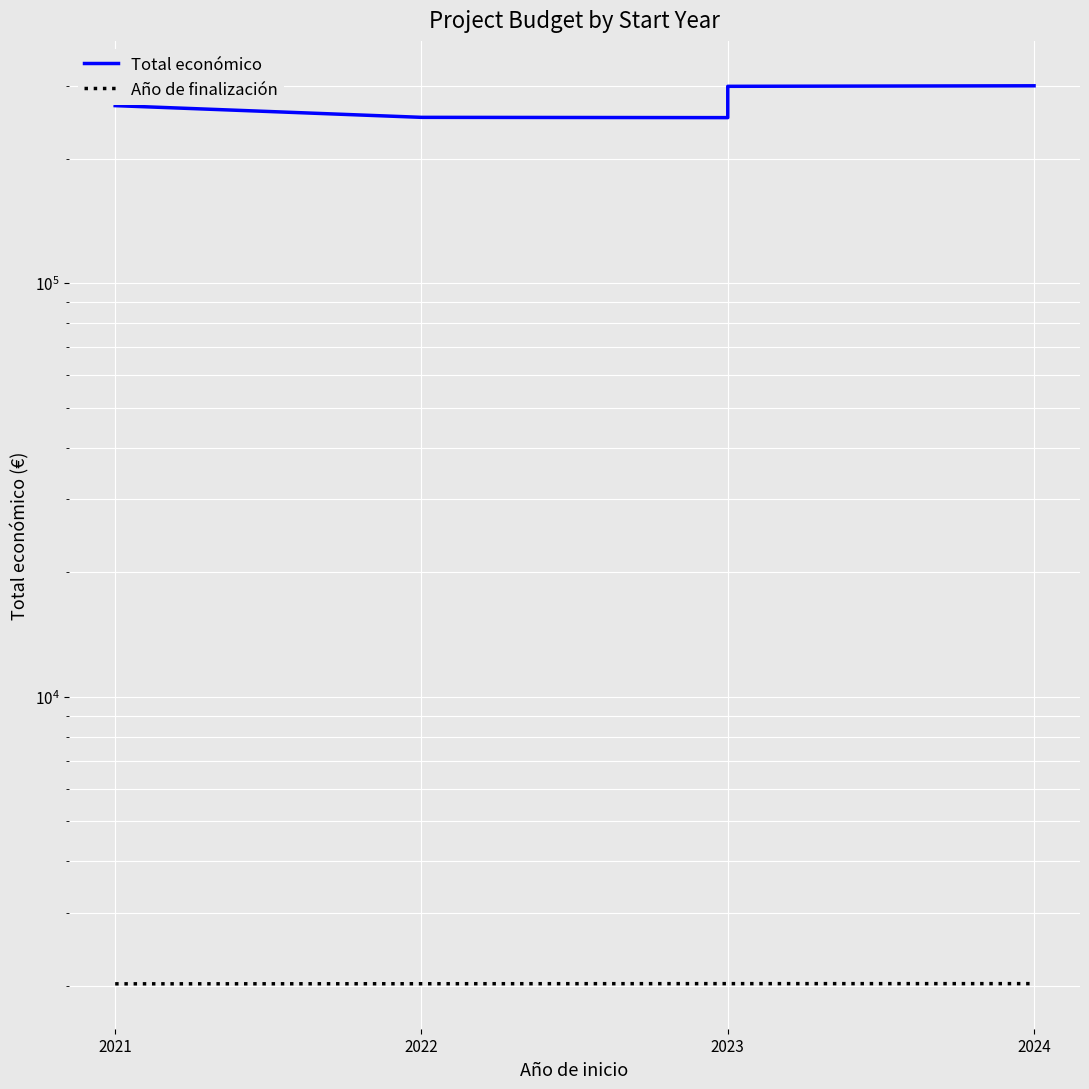

Where is Año de finalización nearest to the value 2024?

2022